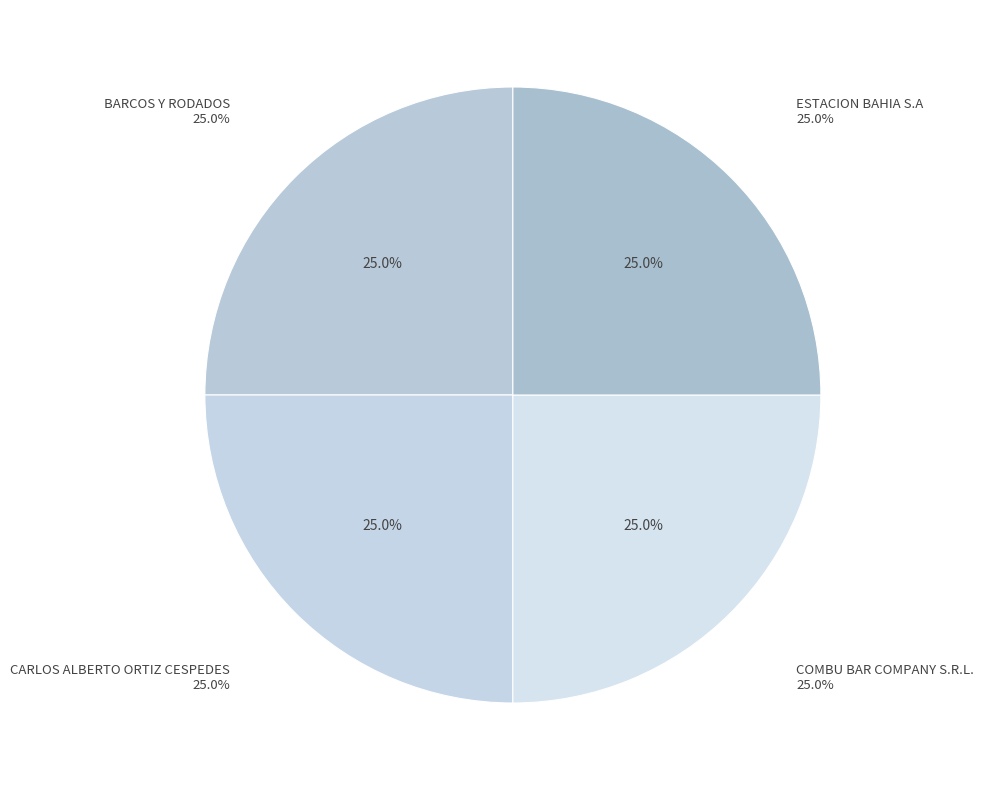

Is there any slice that represents more than half of the pie?

No